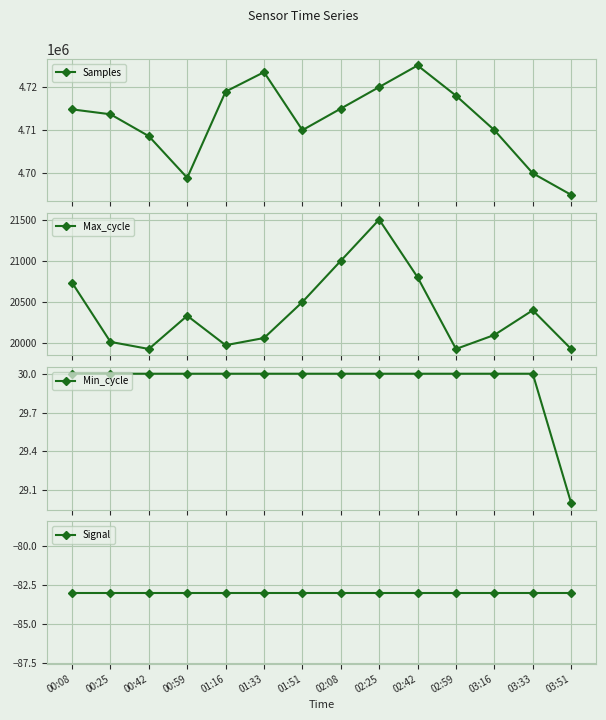

What position from the right is 03:16?

3